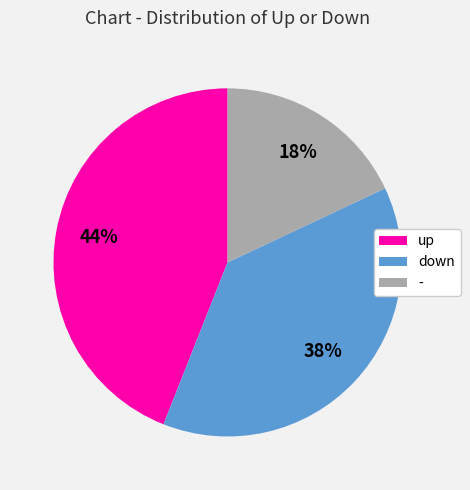

To the nearest percent, what is the average slice percentage?

33%